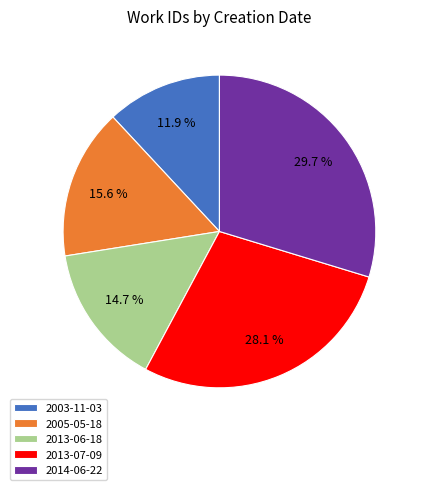

To the nearest percent, what portion does 2005-05-18 represent?

16%